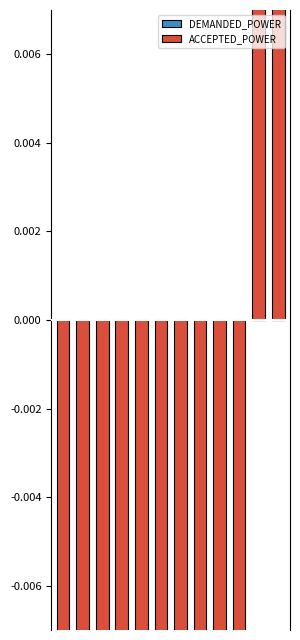

Rank the series at 2 from lowest to highest value.

ACCEPTED_POWER, DEMANDED_POWER